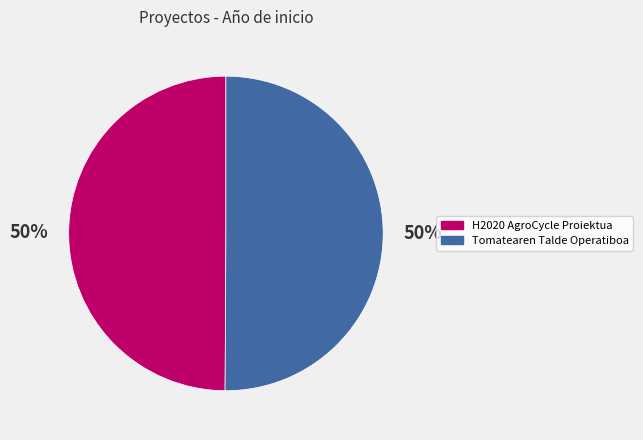

To the nearest percent, what is the combined percentage of Tomatearen Talde Operatiboa and H2020 AgroCycle Proiektua?

100%